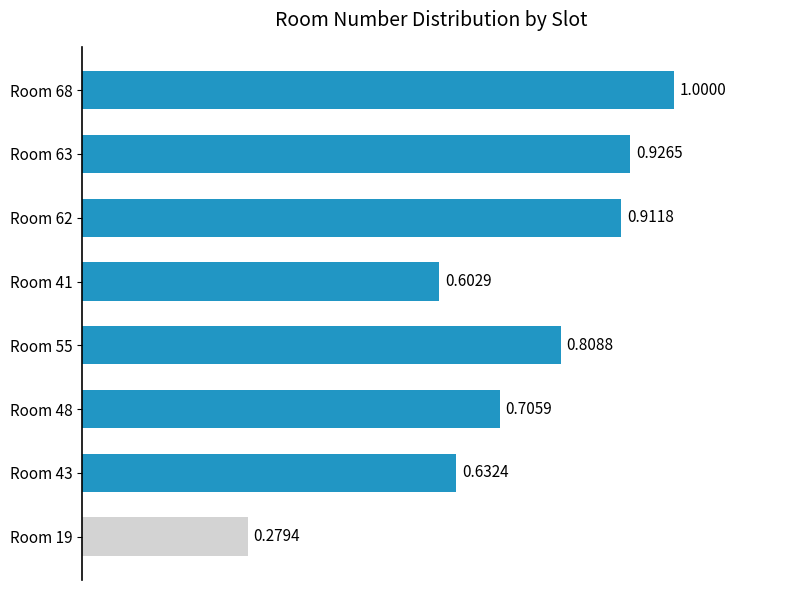

Where is the data nearest to the value 0?

Room 19